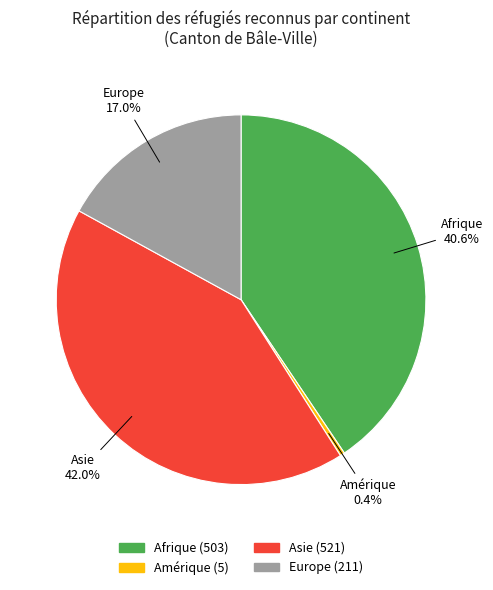

What is the largest slice in the pie chart?

Asie